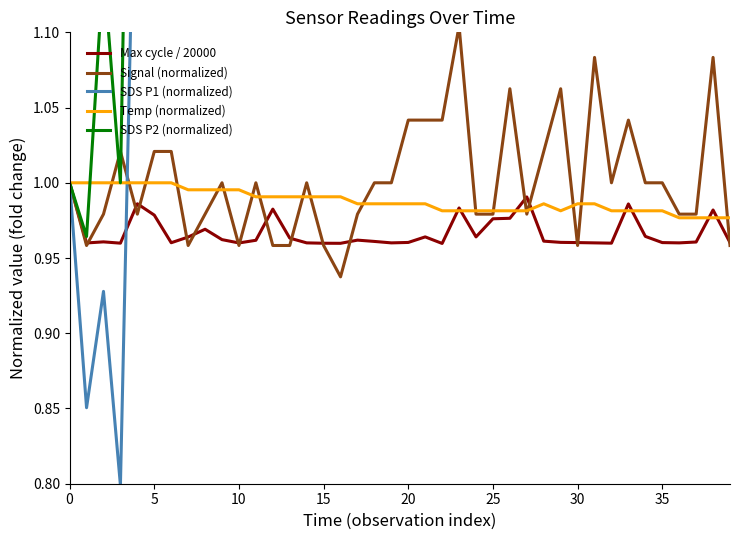

Which series has the largest total across all categories?

SDS P2 (normalized)